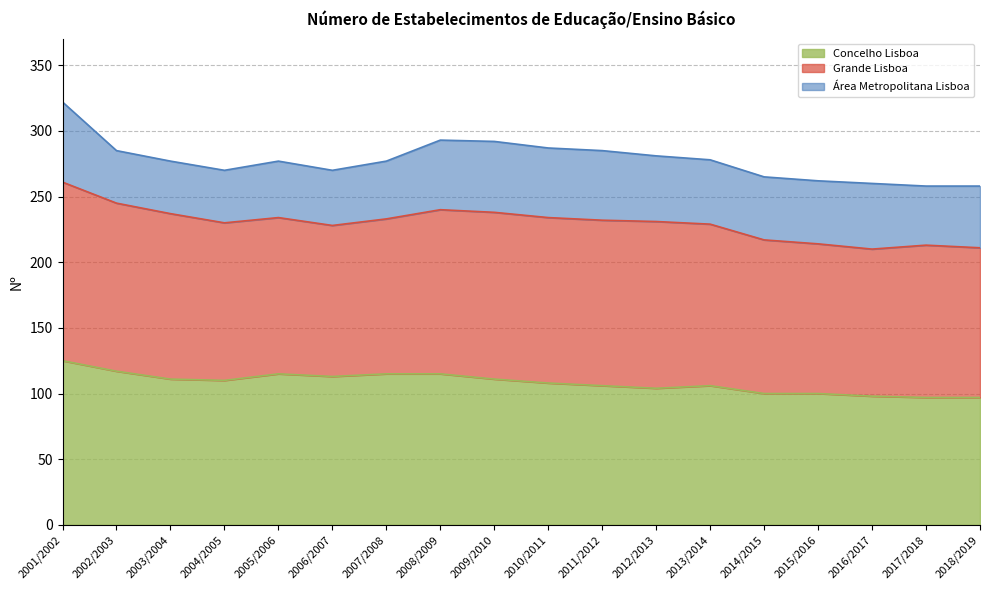

Reading left to right, list all the values displayed in this chart.

Grande Lisboa: 261	245	237	230	234	228	233	240	238	234	232	231	229	217	214	210	213	211
Área Metropolitana Lisboa: 322	285	277	270	277	270	277	293	292	287	285	281	278	265	262	260	258	258
Concelho Lisboa: 125	117	111	110	115	113	115	115	111	108	106	104	106	100	100	98	97	97